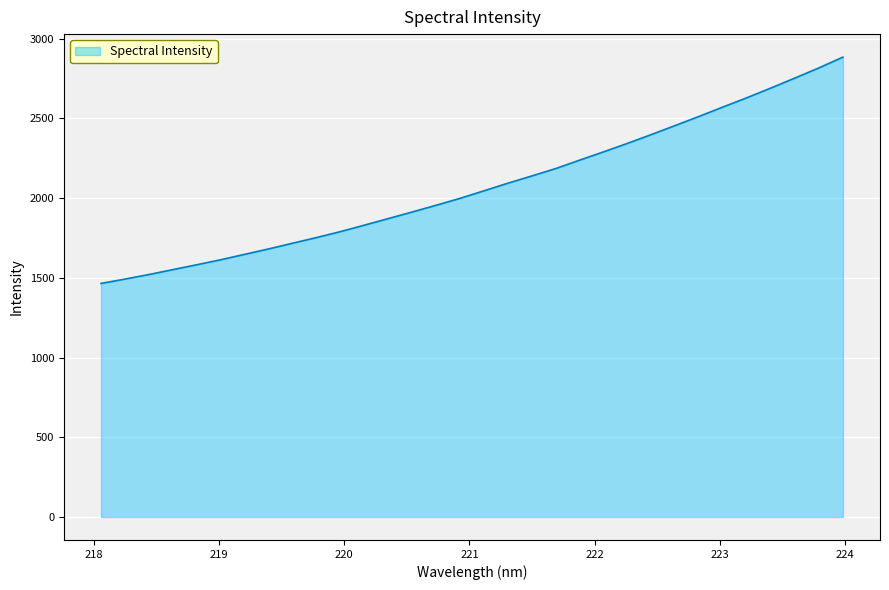

What is the smallest value displayed?

1464.4